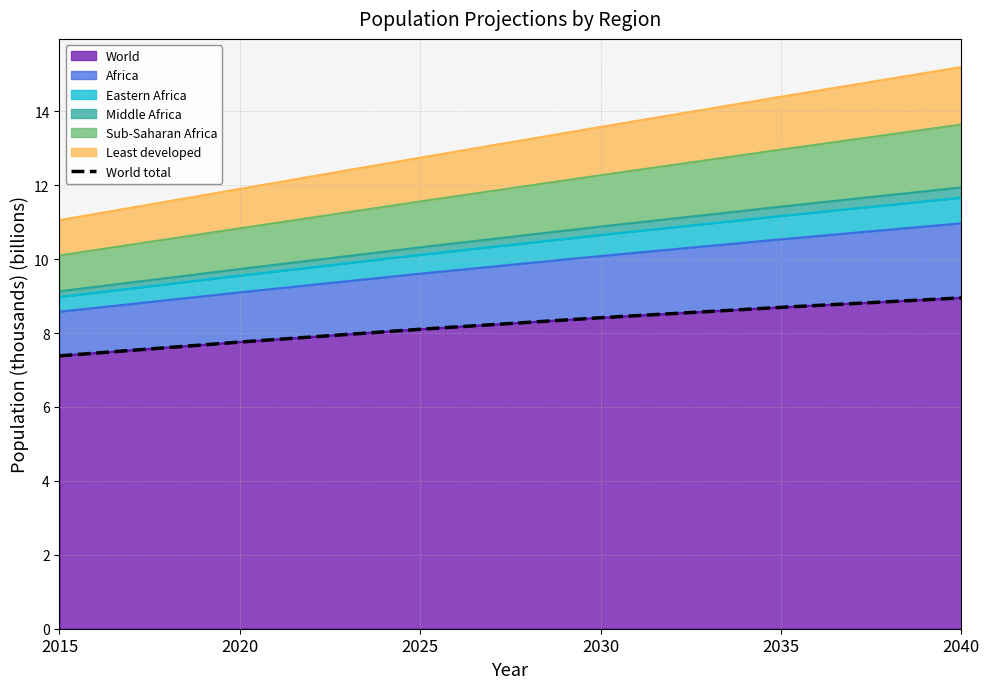

List the labels in order of value, largest first.

2040, 2035, 2030, 2025, 2020, 2015